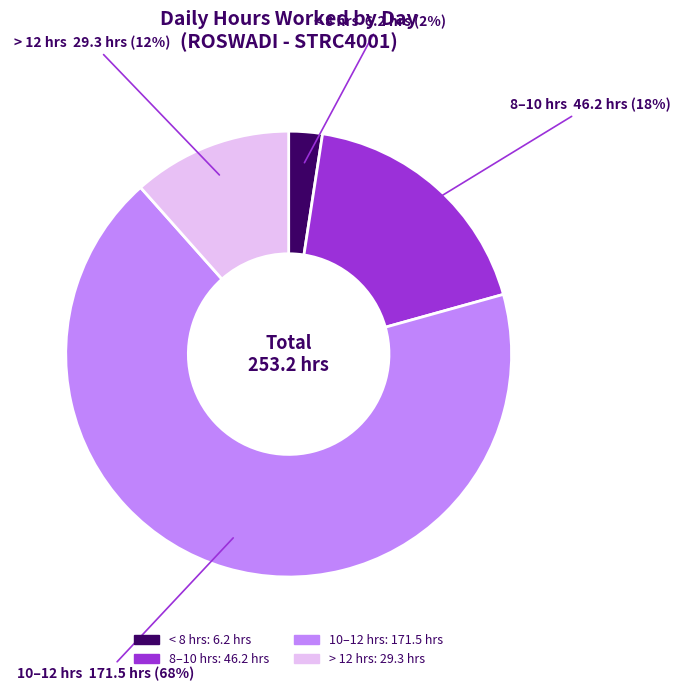

To the nearest percent, what is the average slice percentage?

25%